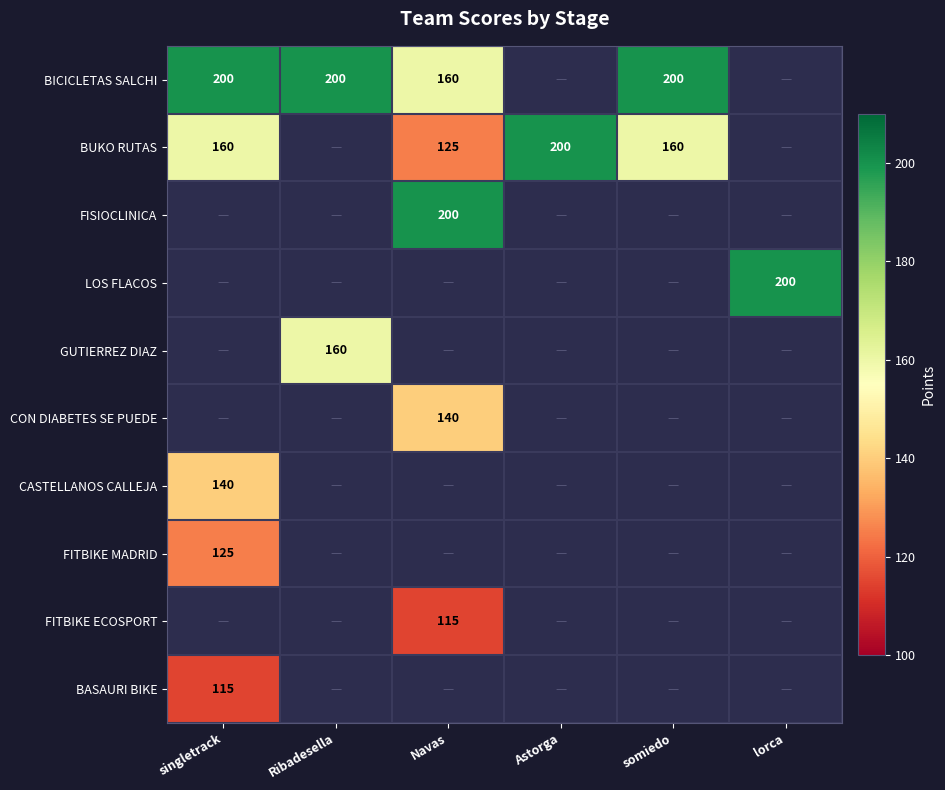

The value of BICICLETAS SALCHI at somiedo is 200. True or false?

True